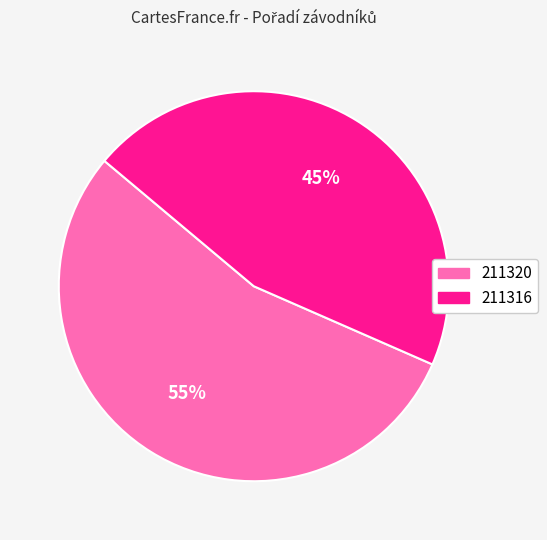

Rank the categories by value from highest to lowest.

211320, 211316